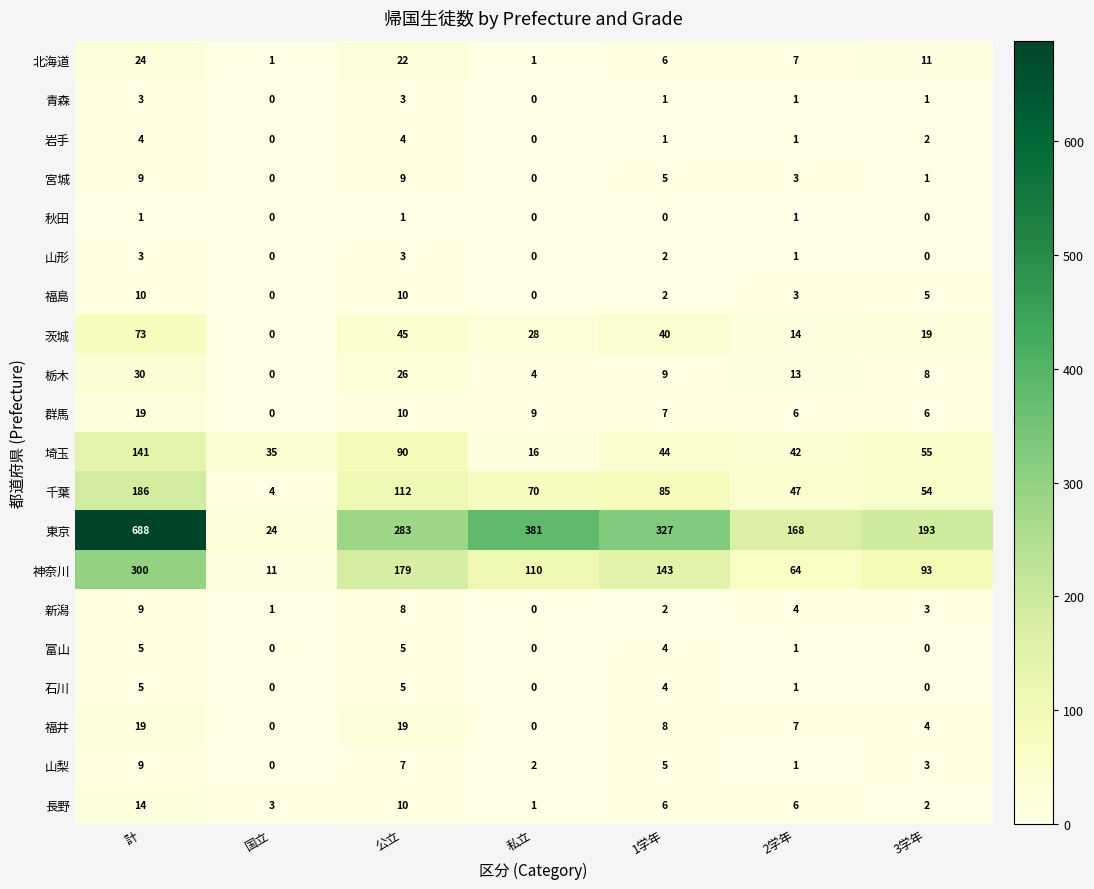

At which category does the chart reach its peak across all series?

計